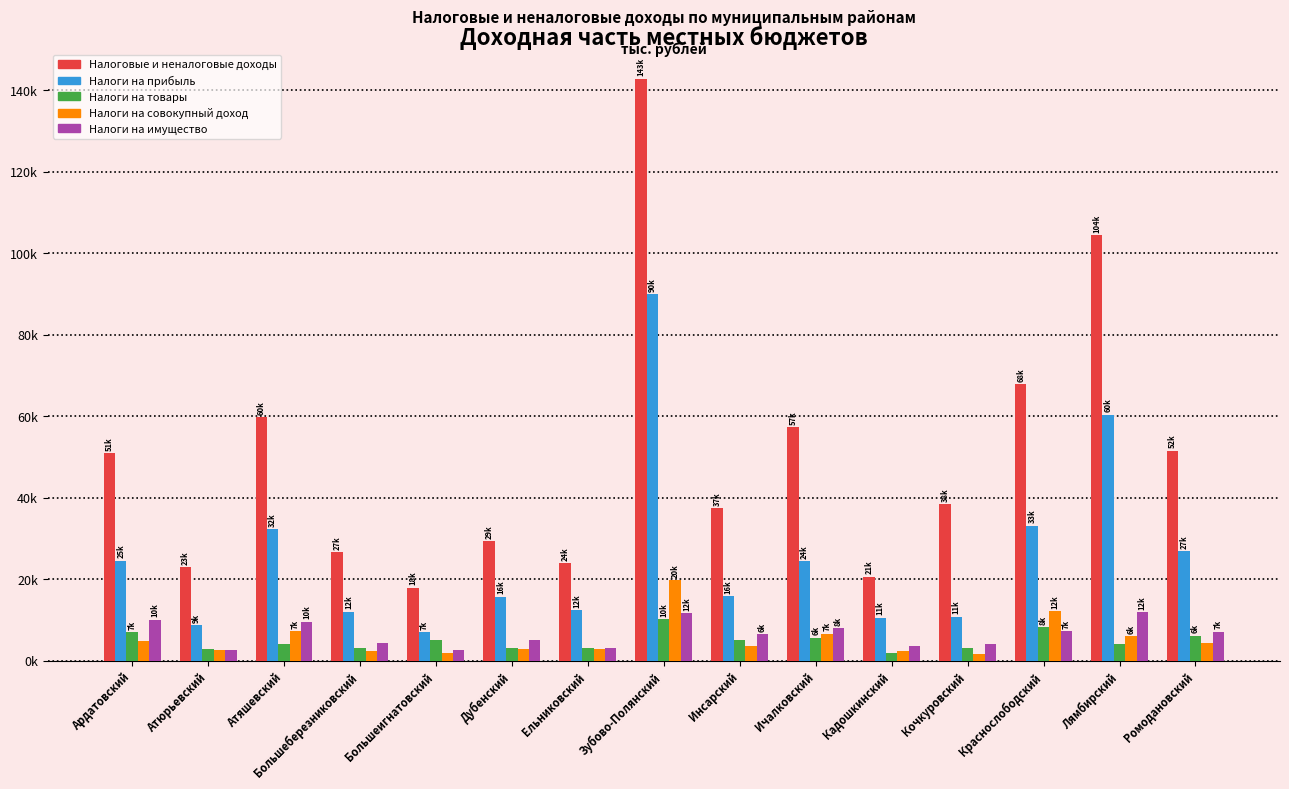

Does the chart contain stacked bars?

No